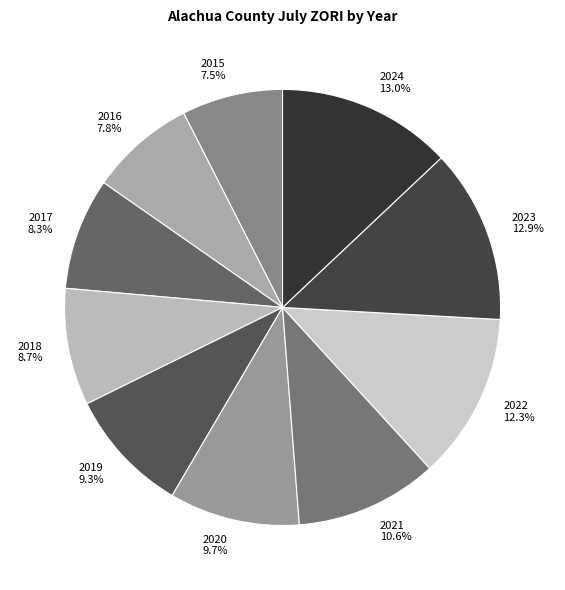

Is 2021 the majority of the pie?

No